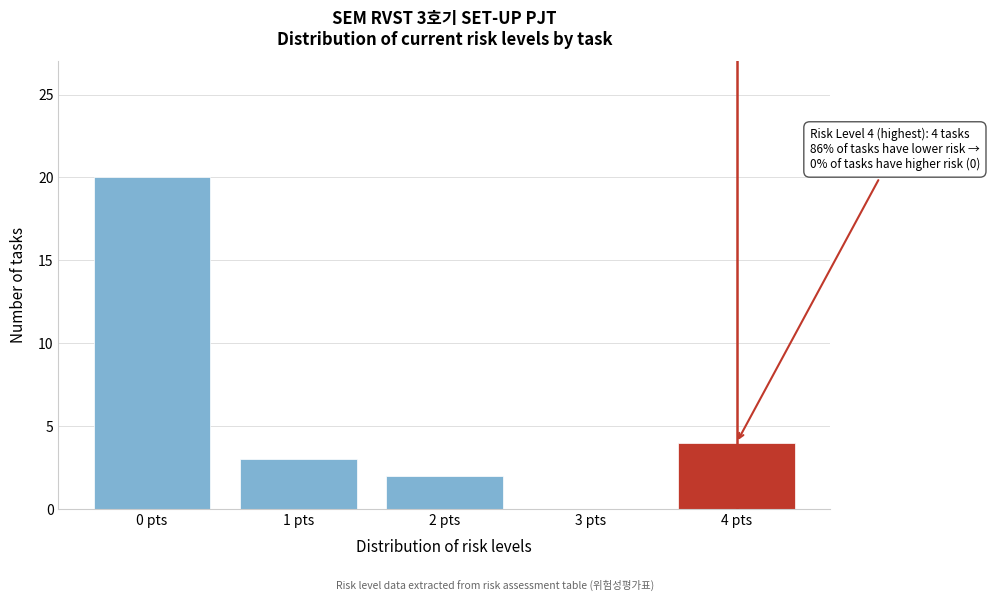

Reading left to right, extract all data points from this chart.

0 pts=20	1 pts=3	2 pts=2	3 pts=0	4 pts=4